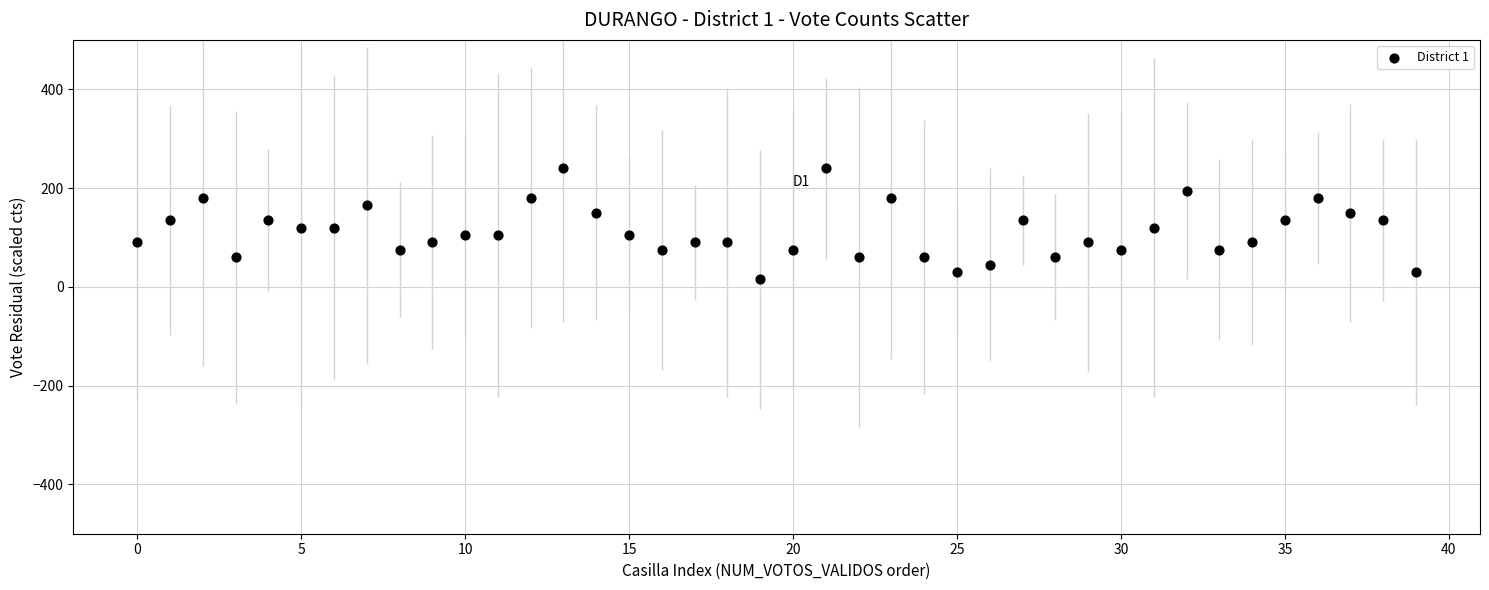

What is the range of Y values (max minus min)?

225